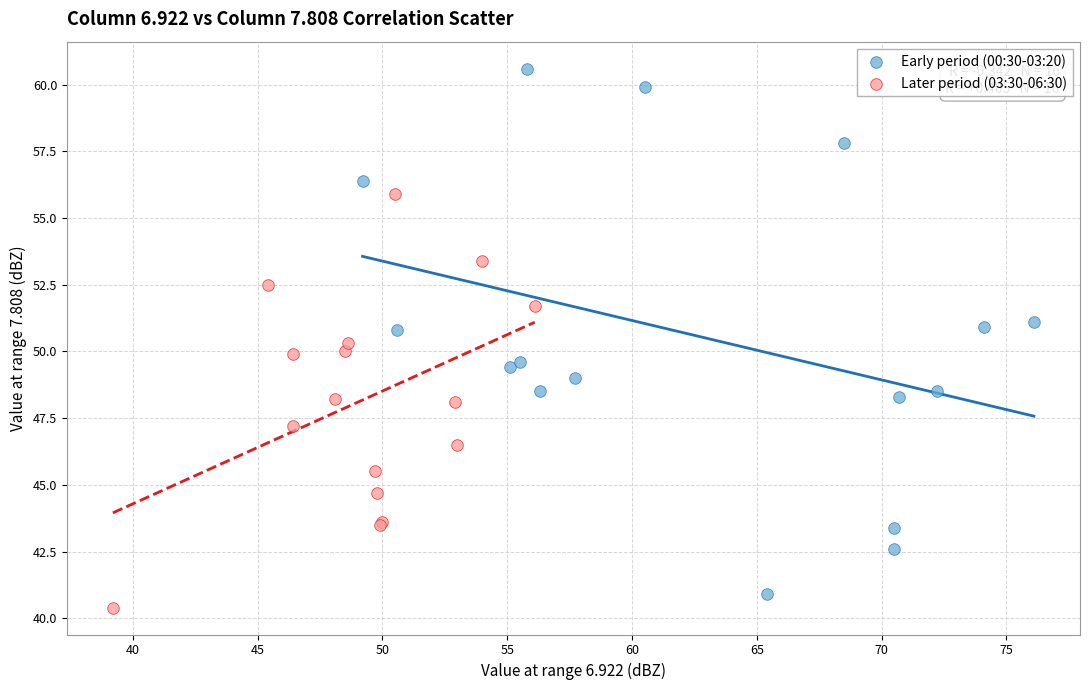

Which series has the largest Y range (max minus min)?

Early period (00:30-03:20)